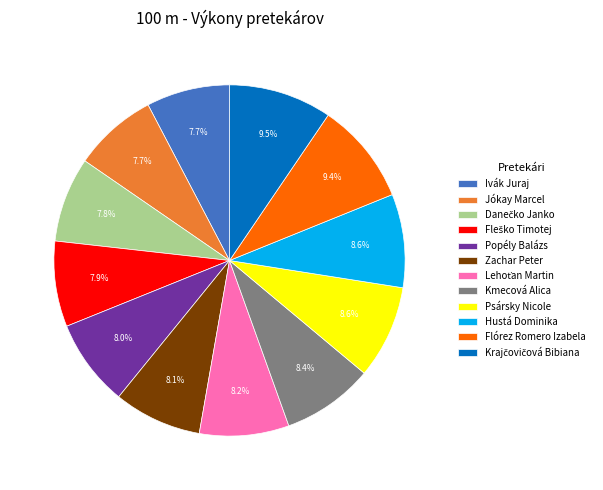

Is the sum of Jókay Marcel and Flórez Romero Izabela greater than half?

No